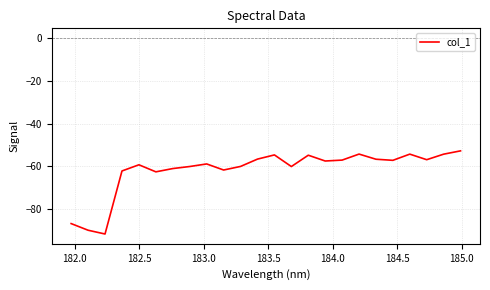

What is the difference between the maximum and minimum values?

38.9